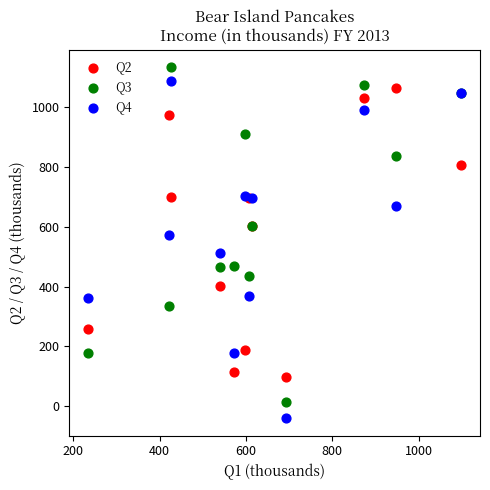

What are all the series names shown in the legend?

Q2, Q3, Q4